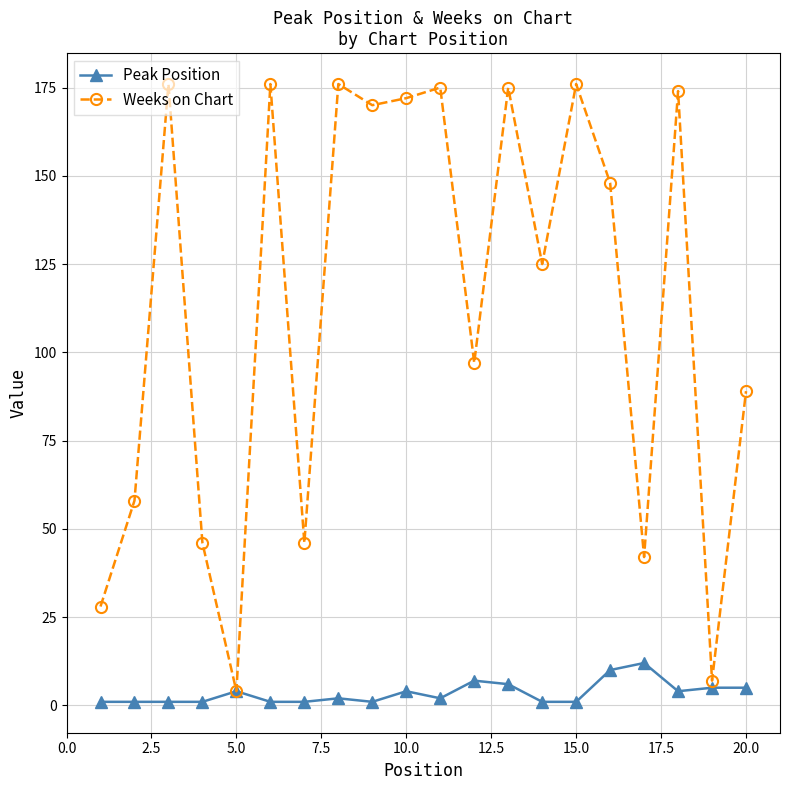

How many data points in Weeks on Chart are less than 148?

10